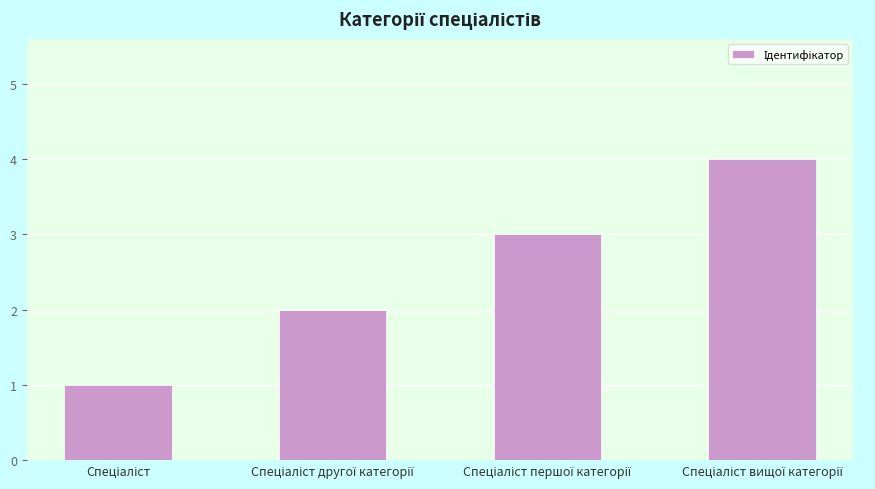

What is the sum of all values?

10